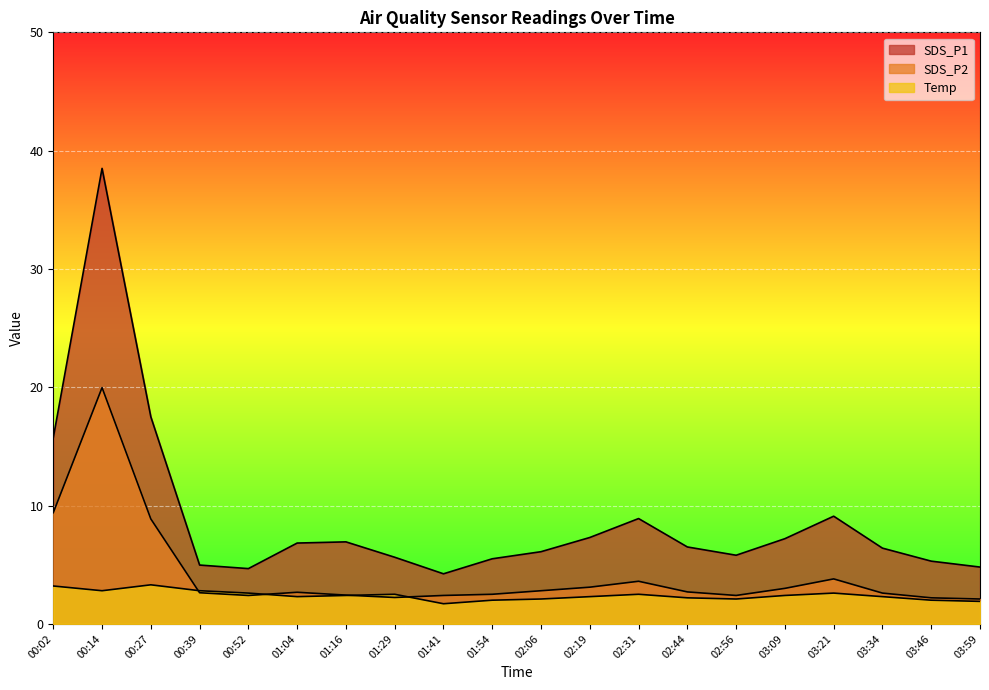

What is the sum of the Temp values at 03:21 and 03:59?

4.5